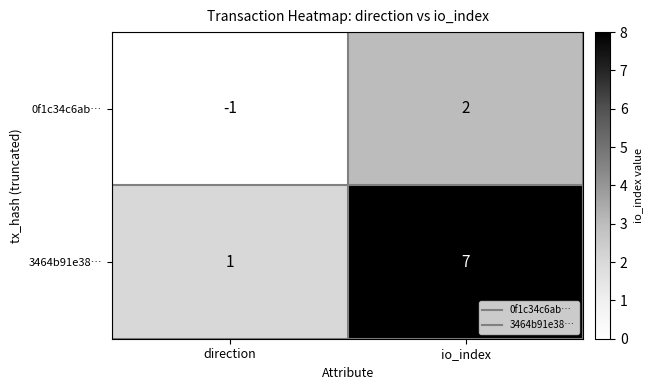

List the series in order of their overall mean, lowest first.

0f1c34c6ab…, 3464b91e38…